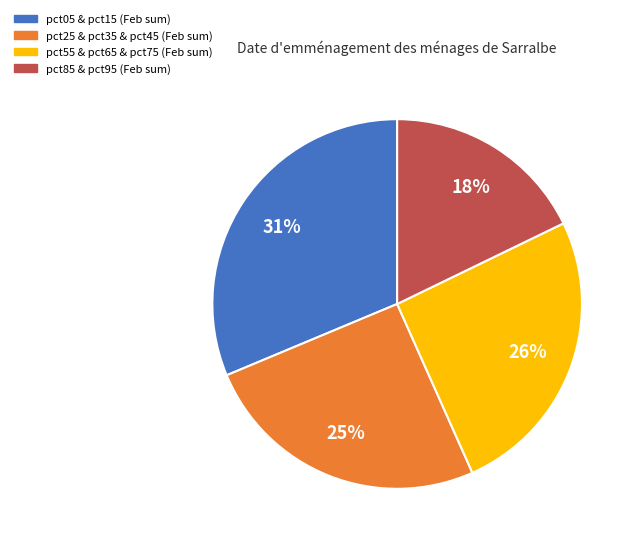

To the nearest percent, what is the average slice percentage?

25%